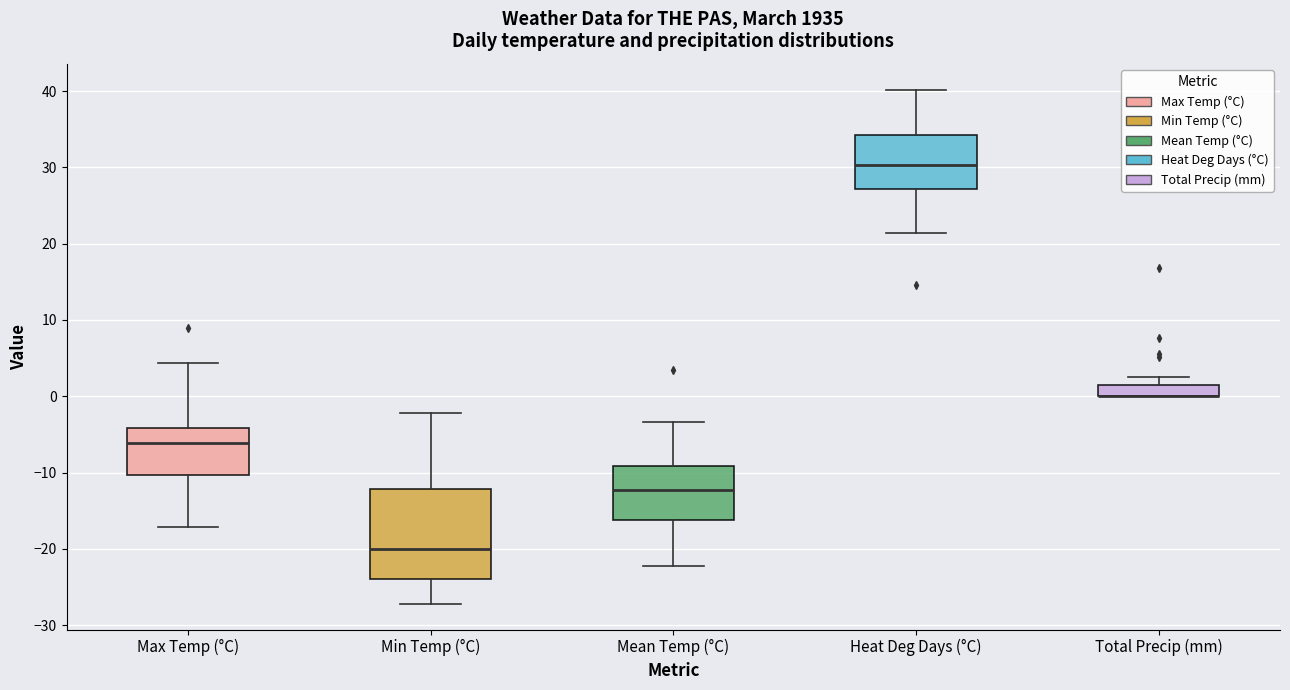

Reading left to right, read every box against the y-axis: the position of its median line, the range the box covers, and the ends of its whiskers. The values are not printed on the chart, so give them approximately, as read against the axis.

Max Temp (°C): median -6, box -10 to -4, whiskers -17 to 4
Min Temp (°C): median -20, box -24 to -12, whiskers -27 to -2
Mean Temp (°C): median -12, box -16 to -9, whiskers -22 to -3
Heat Deg Days (°C): median 30, box 27 to 34, whiskers 21 to 40
Total Precip (mm): median 0 (drawn on the box's lower edge), box 0 to 2, whiskers 0 to 3